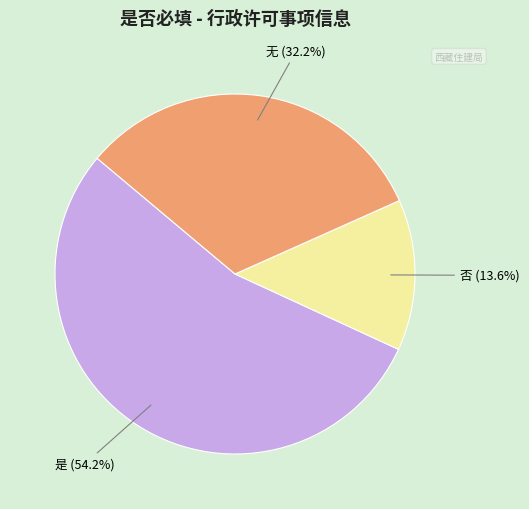

Is there any slice that represents more than half of the pie?

Yes